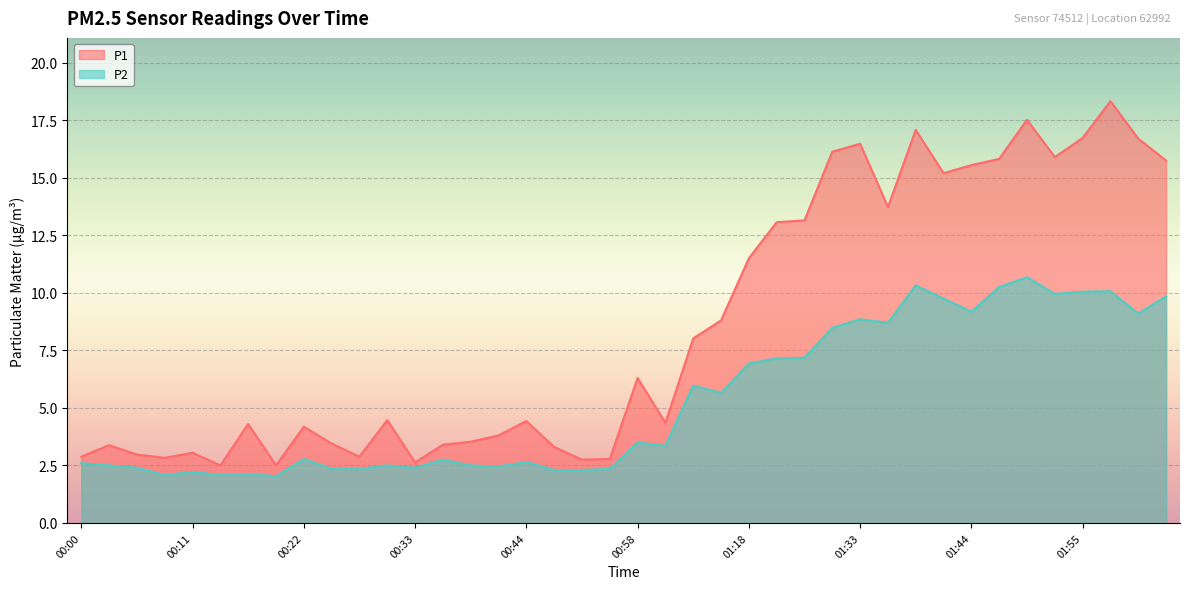

At how many categories does at least one series exceed 16?

7